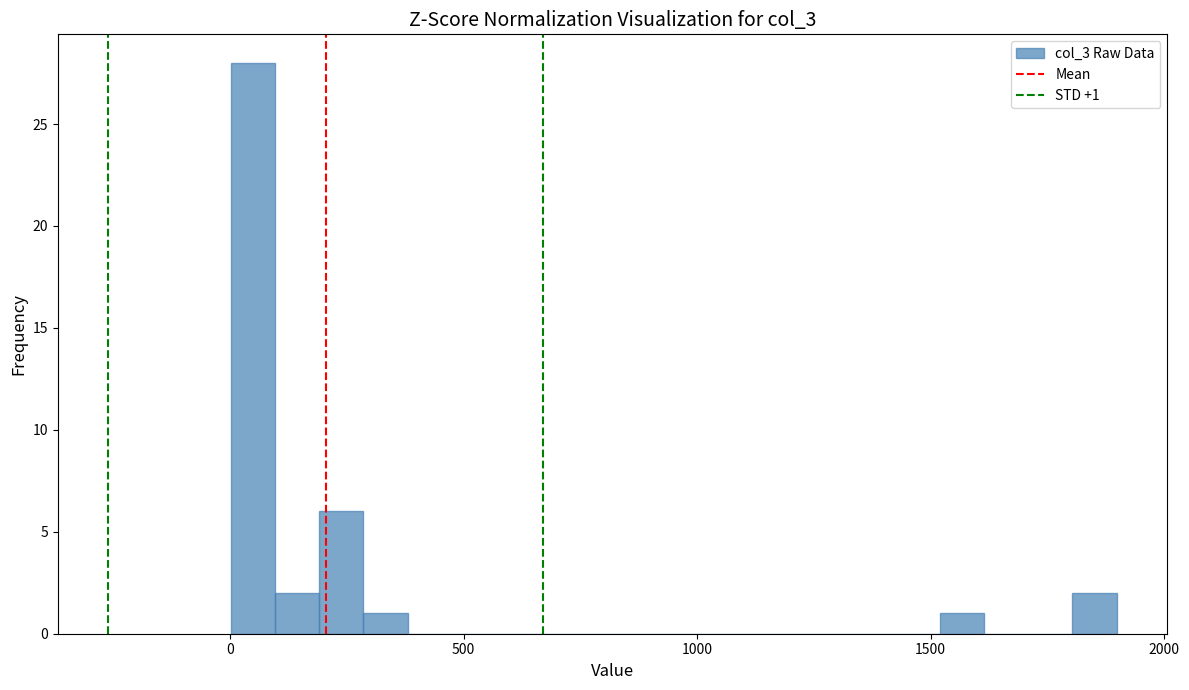

Around what value on the x-axis is the tallest bar? Give the approximate position of its centre, as read against the axis.

50